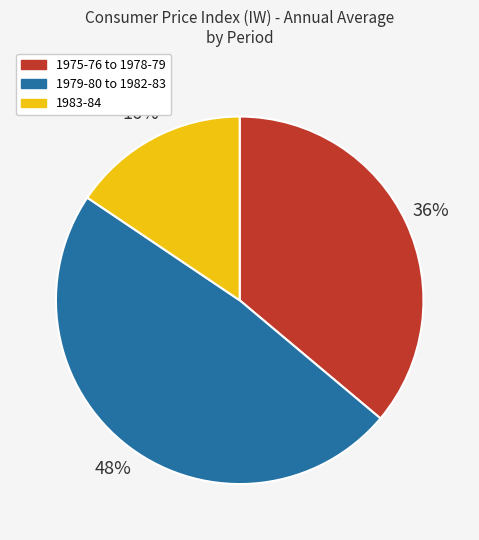

How many segments does this pie chart have?

3